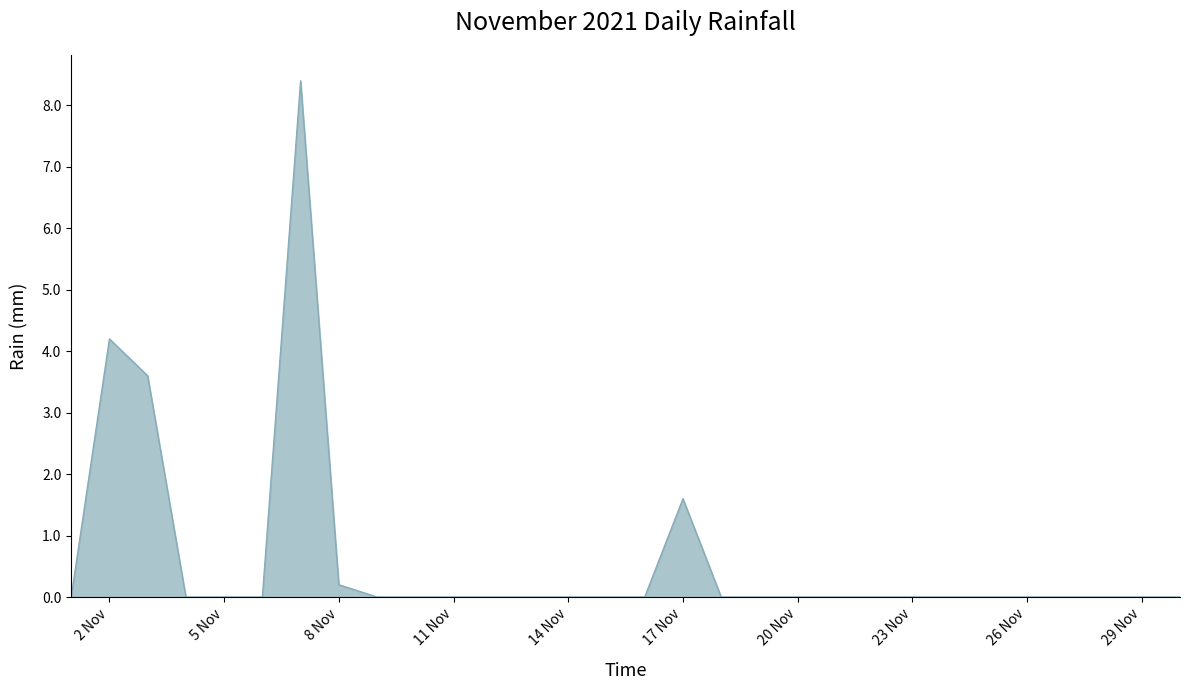

Reading right to left, transcribe all the data shown in this chart.

0.0	0.0	0.0	0.0	0.0	0.0	0.0	0.0	0.0	0.0	0.0	0.0	0.0	1.6	0.0	0.0	0.0	0.0	0.0	0.0	0.0	0.0	0.2	8.4	0.0	0.0	0.0	3.6	4.2	0.0